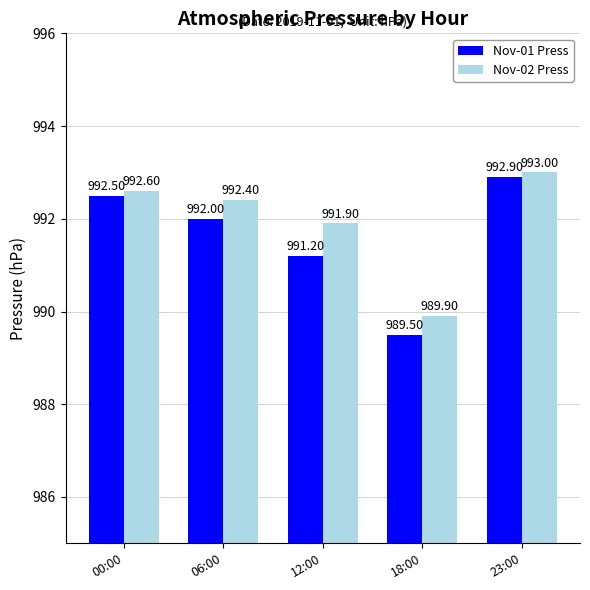

Is it true that Nov-02 Press equals 992.6 at 00:00?

True